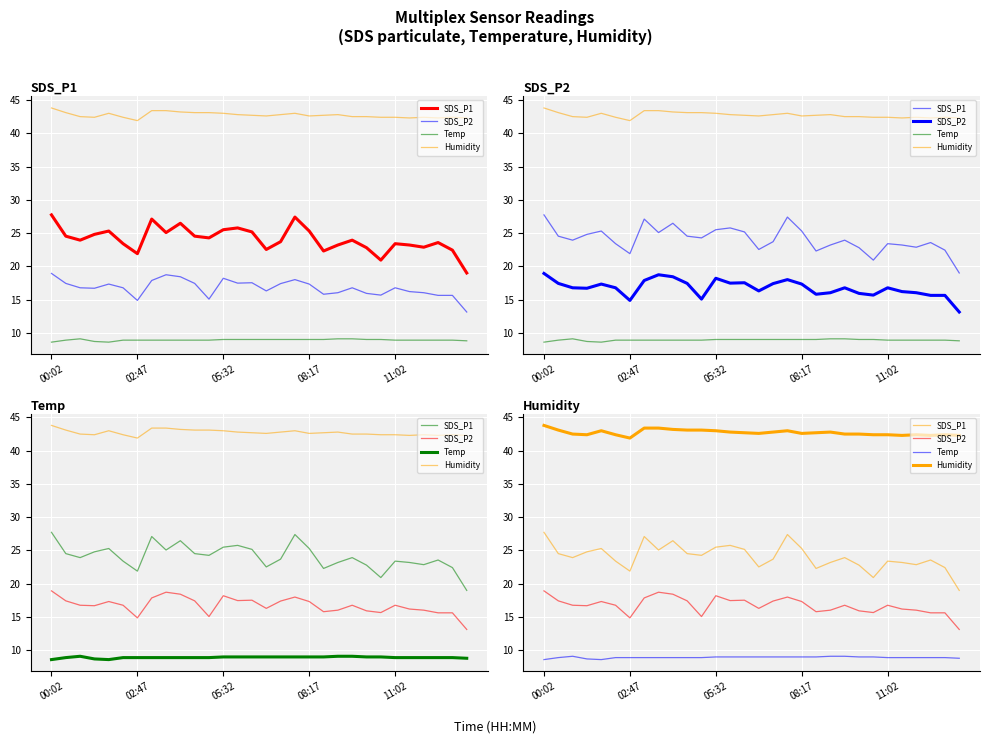

Where does the SDS_P2 series first go above 16?

00:02